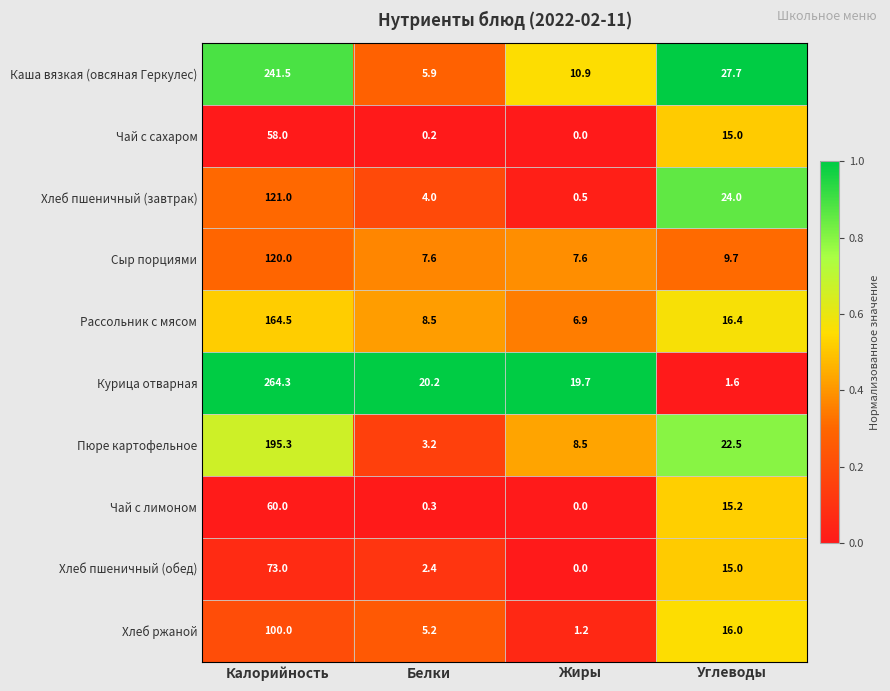

Is it true that Пюре картофельное equals 3.2 at Белки?

True